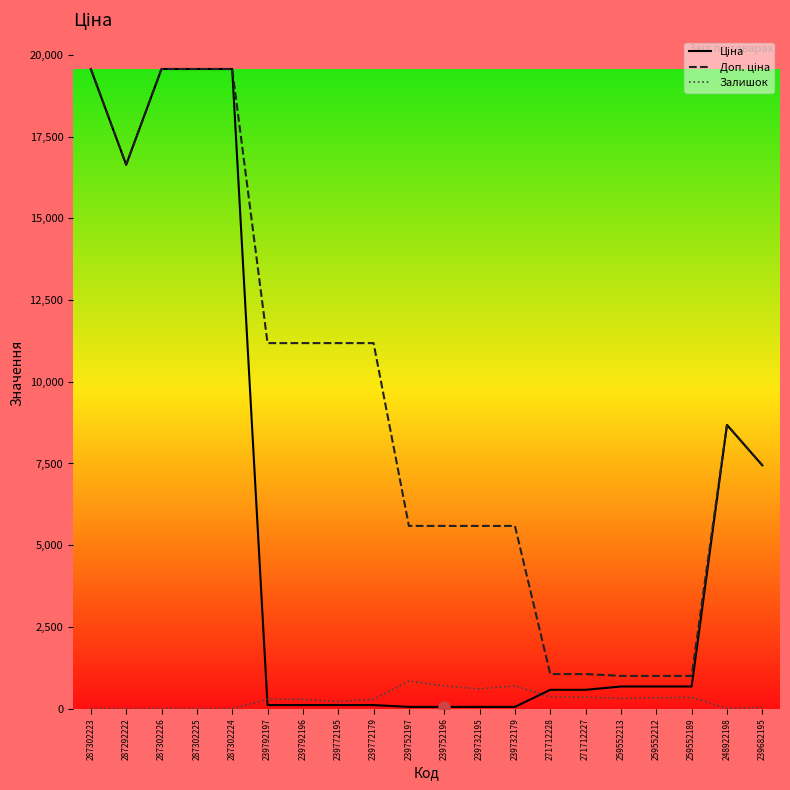

What is the difference between the highest and lowest values at 239792197?

11070.2